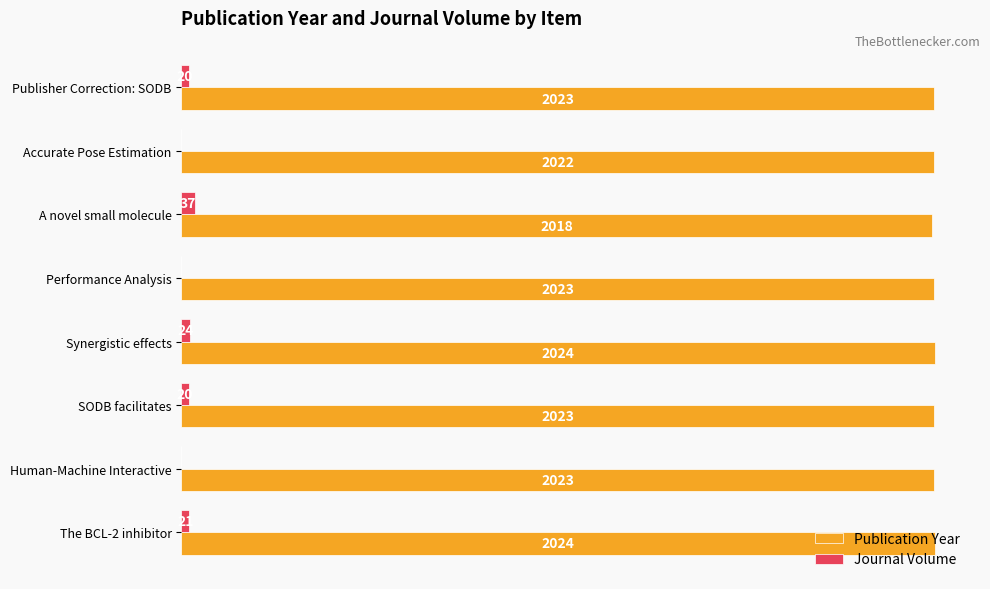

At which label is Publication Year closest to 2021?

Accurate Pose Estimation